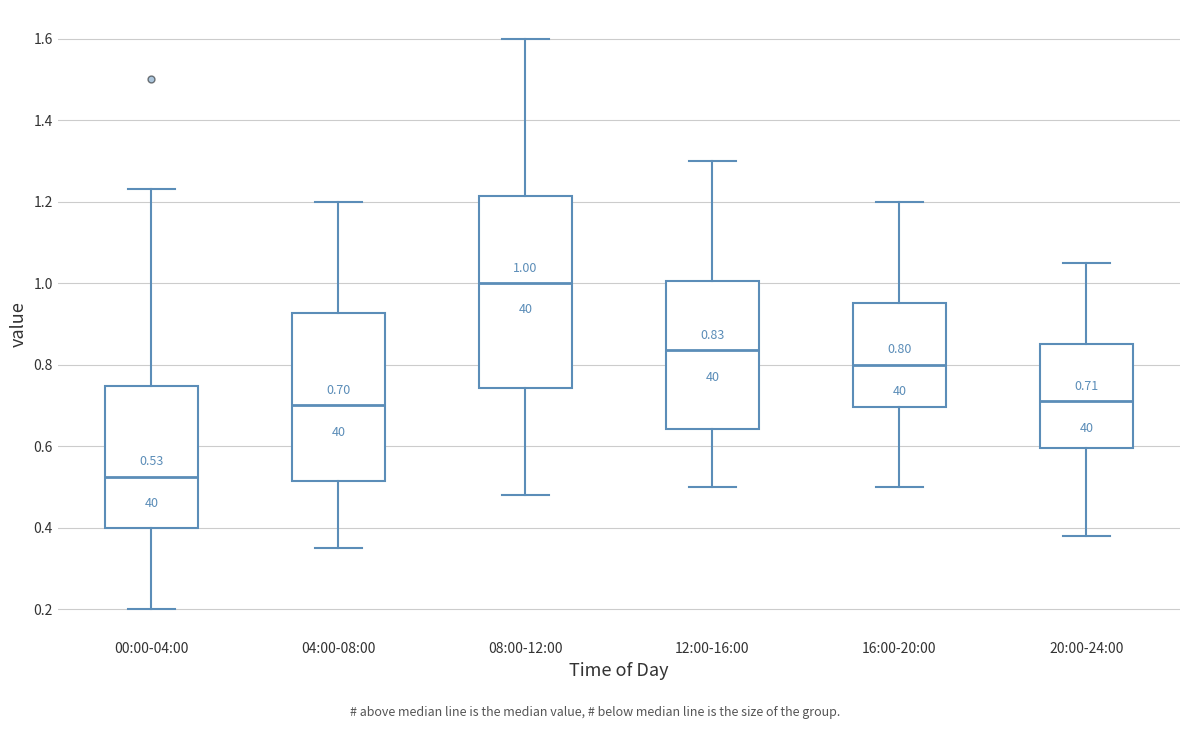

Which box is the tallest, from its lower edge to its upper edge?

08:00-12:00